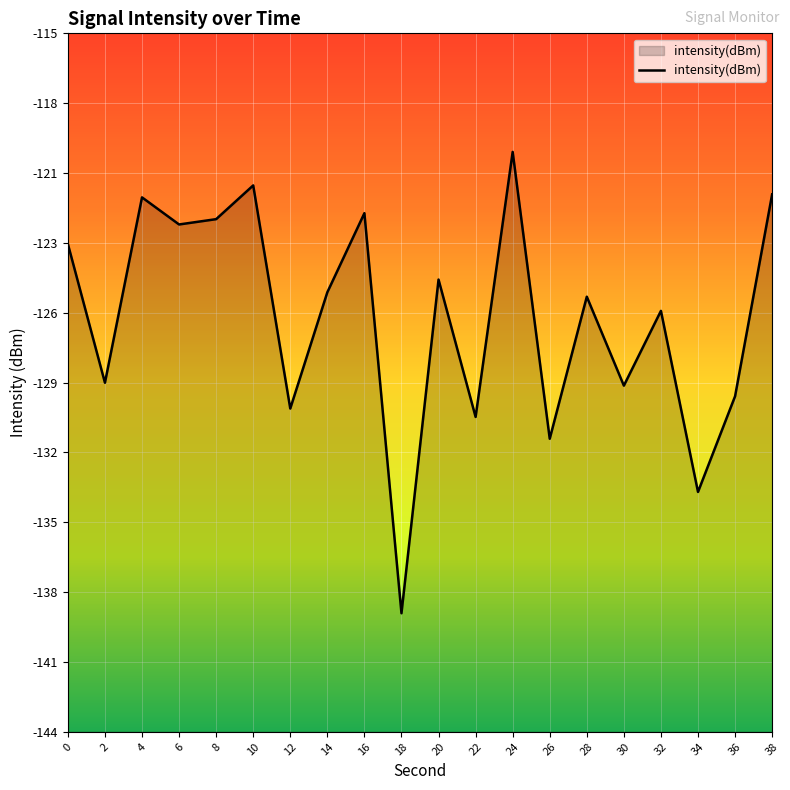

Which has a higher value, 36 or 38?

38